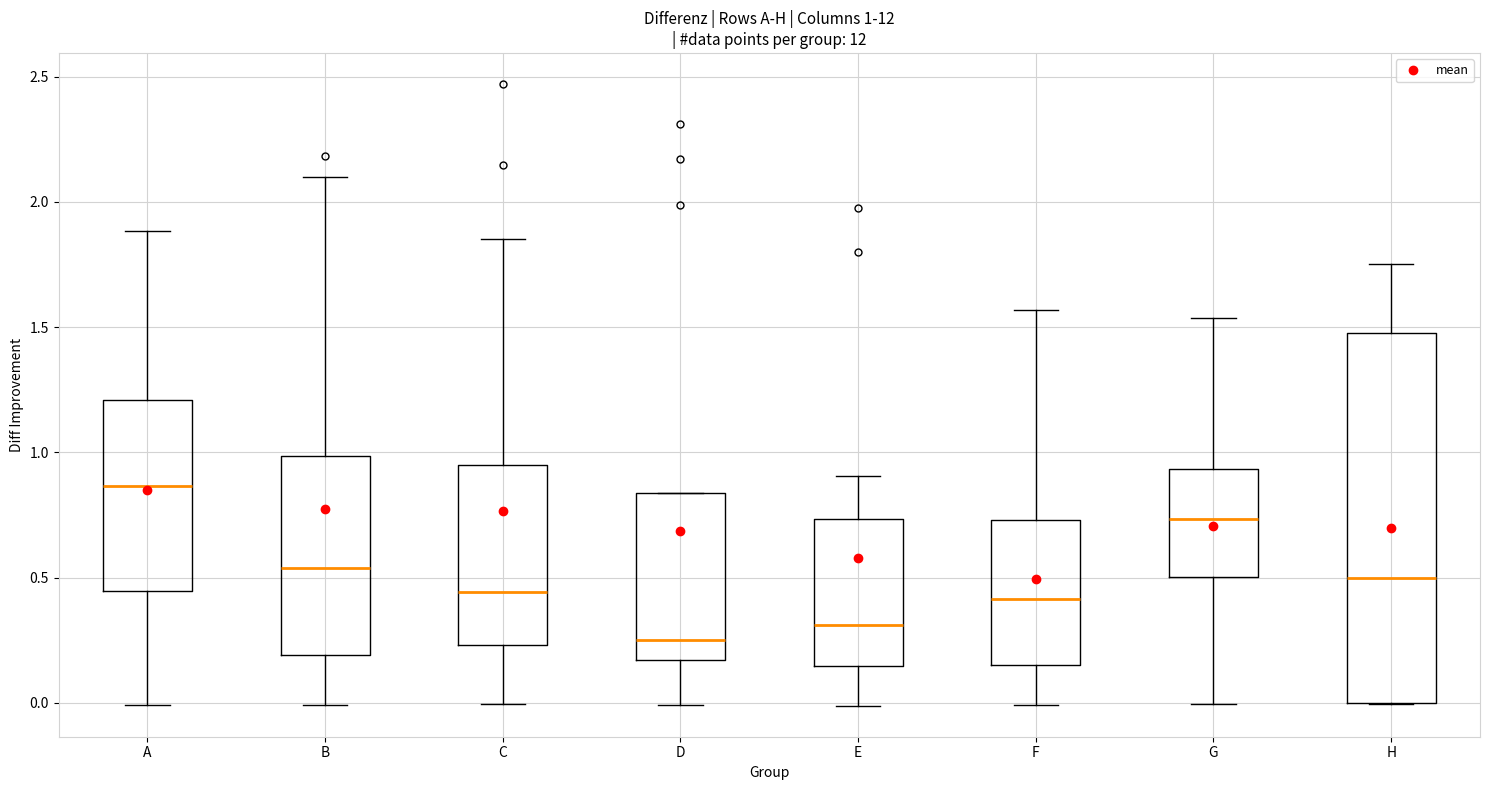

Which box's median line is the highest?

A